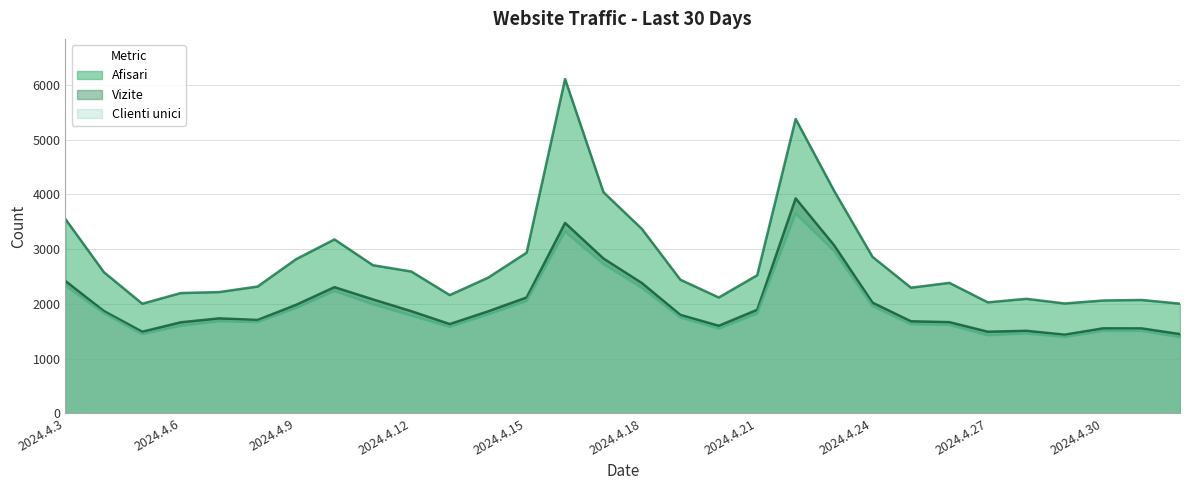

What is the value of the Afisari point at the 8th from the left?

3179